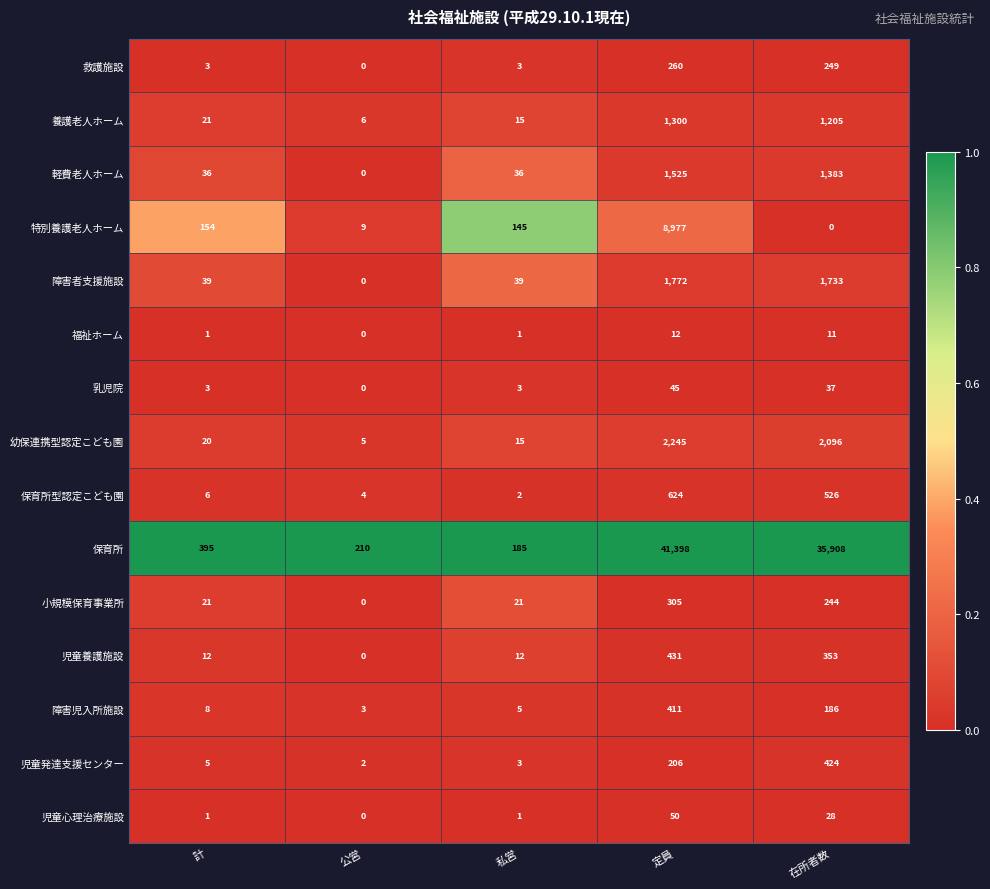

Between 公営 and 在所者数, which series saw the biggest shift?

保育所